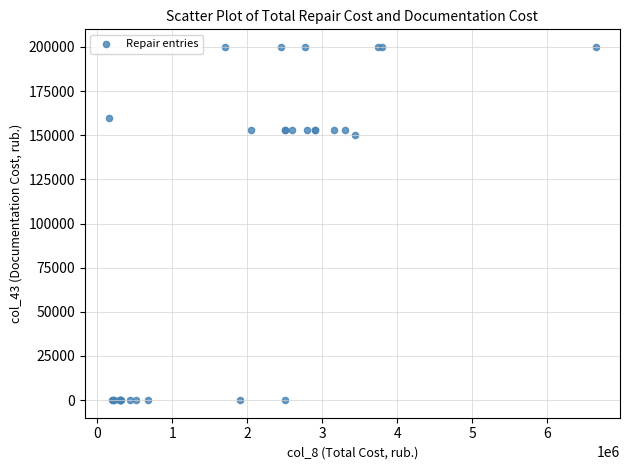

What Y value in the scatter plot is closest to 100000?

150000.0